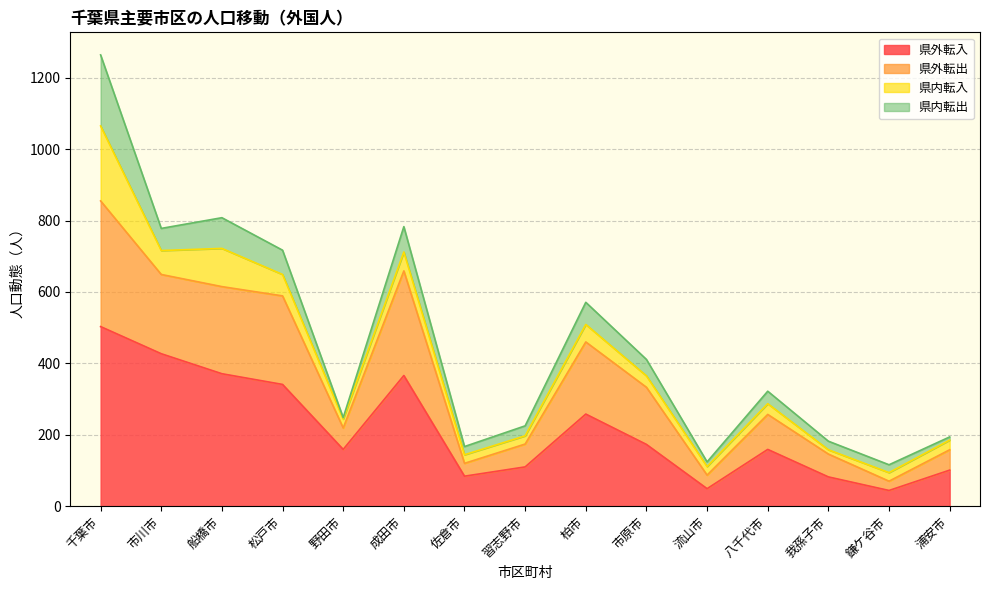

At which label does 県外転入 reach its minimum?

鎌ケ谷市